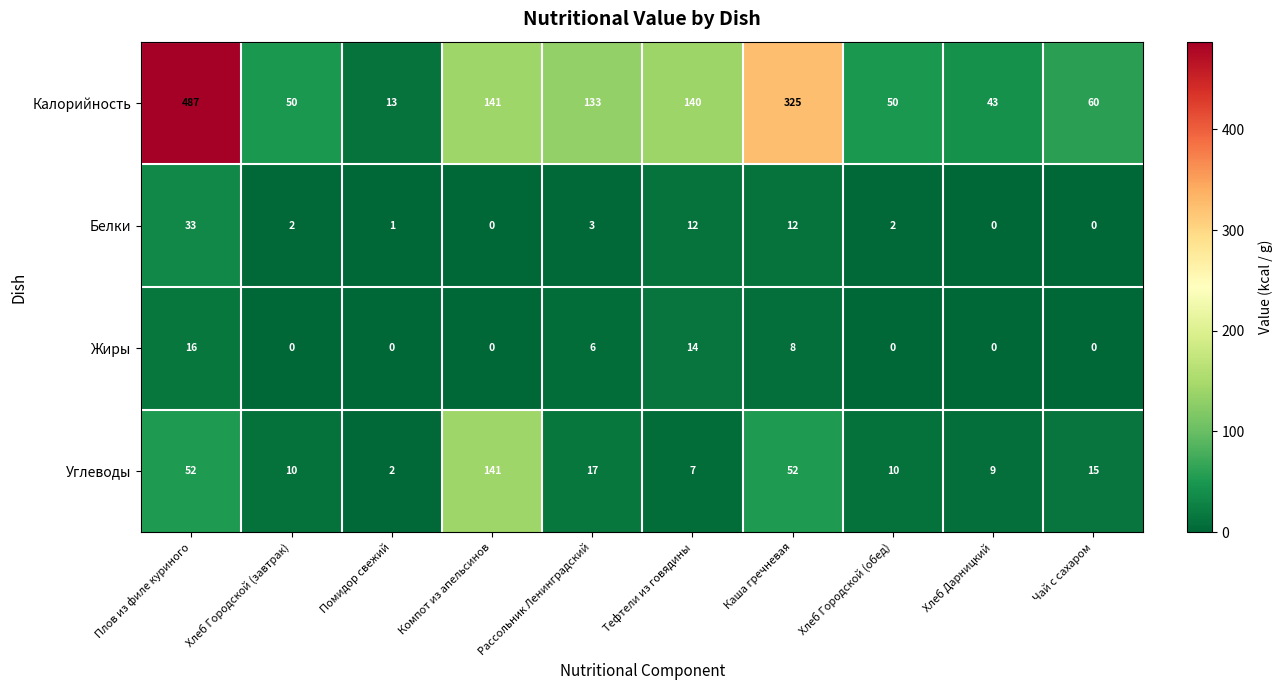

What is the difference between the maximum and minimum values in the Жиры series?

16